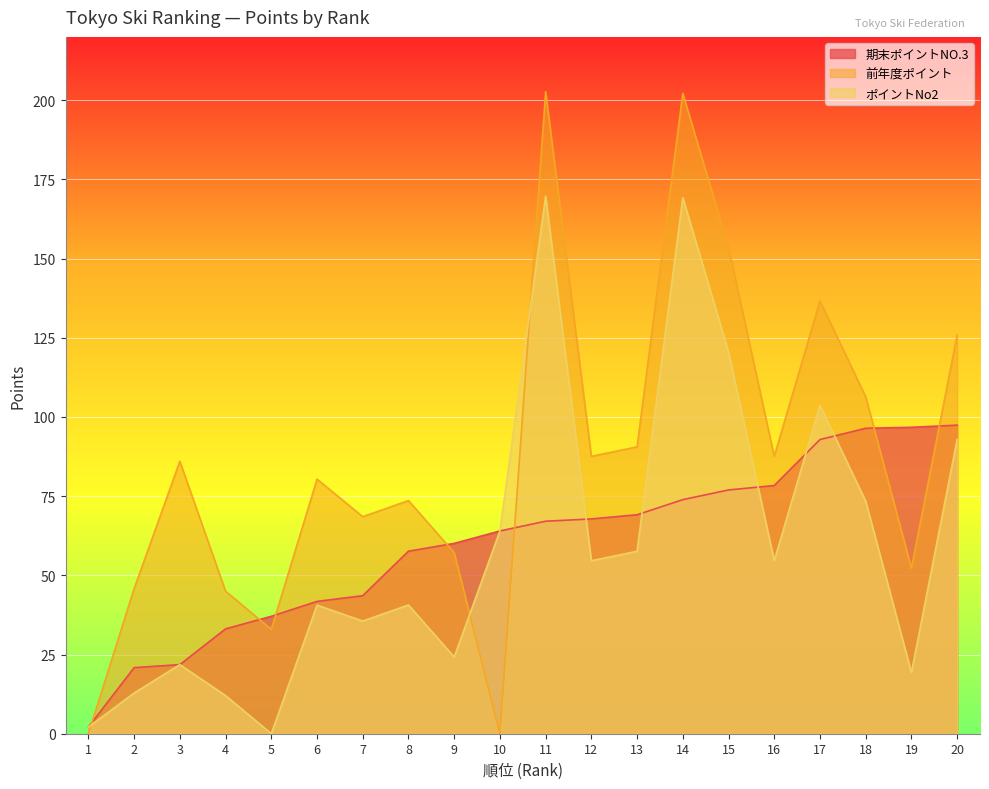

Rank the categories by 前年度ポイント value from highest to lowest.

11, 14, 15, 17, 20, 18, 13, 16, 12, 3, 6, 8, 7, 9, 19, 2, 4, 5, 1, 10